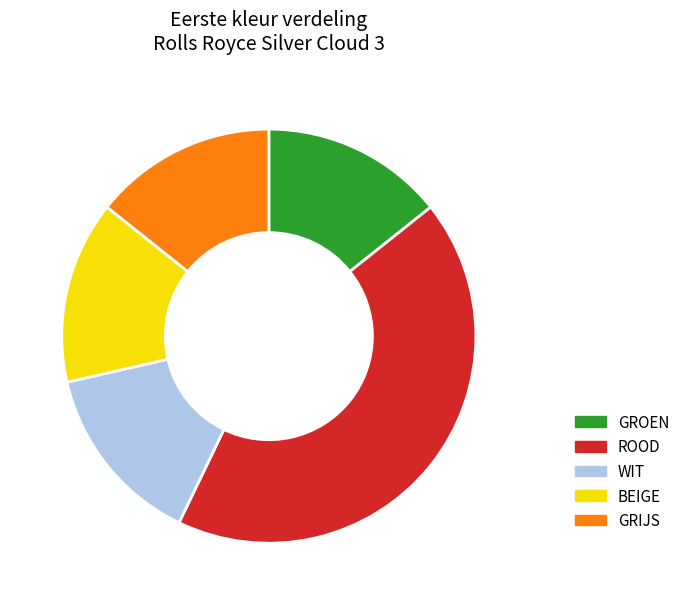

Does any single category account for the majority?

No